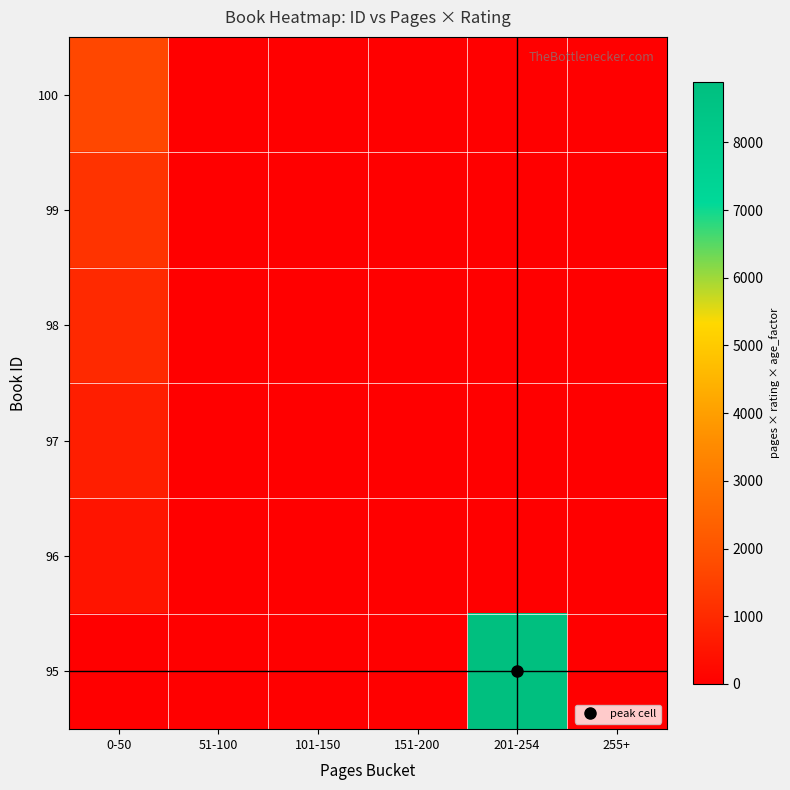

Reading right to left, what are all the values shown in this chart?

100: 255+=0	201-254=0	151-200=0	101-150=0	51-100=0	0-50=1680
99: 255+=0	201-254=0	151-200=0	101-150=0	51-100=0	0-50=1200
98: 255+=0	201-254=0	151-200=0	101-150=0	51-100=0	0-50=960
97: 255+=0	201-254=0	151-200=0	101-150=0	51-100=0	0-50=720
96: 255+=0	201-254=0	151-200=0	101-150=0	51-100=0	0-50=480
95: 255+=0	201-254=8890	151-200=0	101-150=0	51-100=0	0-50=0